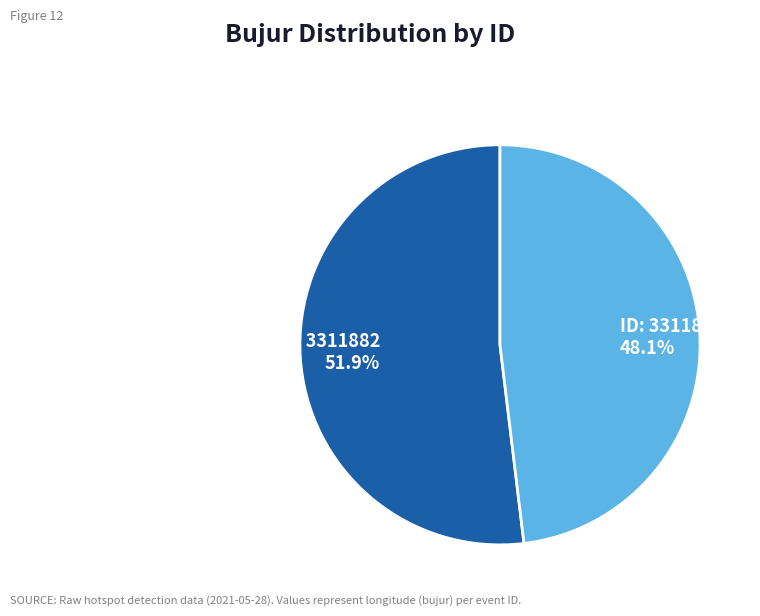

Is there any slice that represents more than half of the pie?

Yes